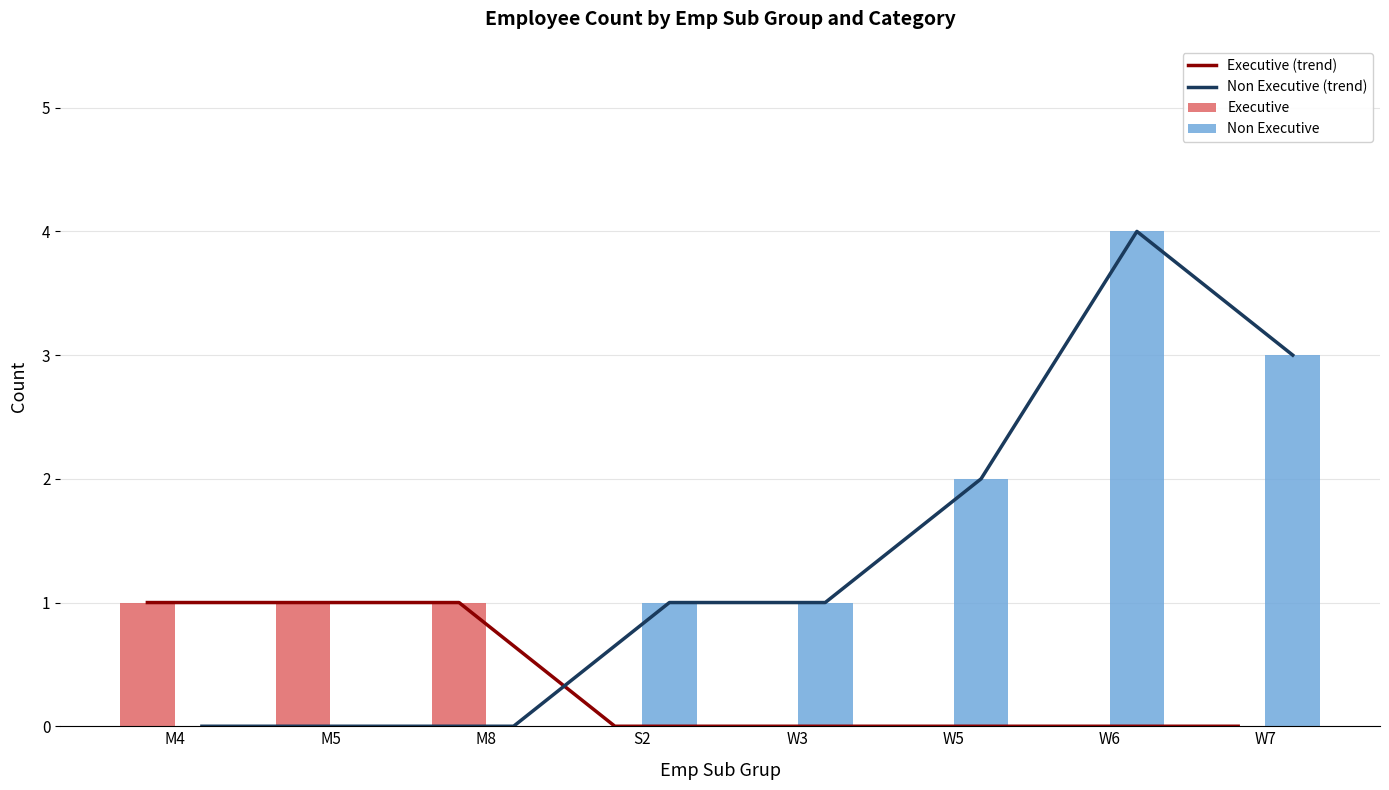

The Non Executive series shows 0 at M8. True or false?

True